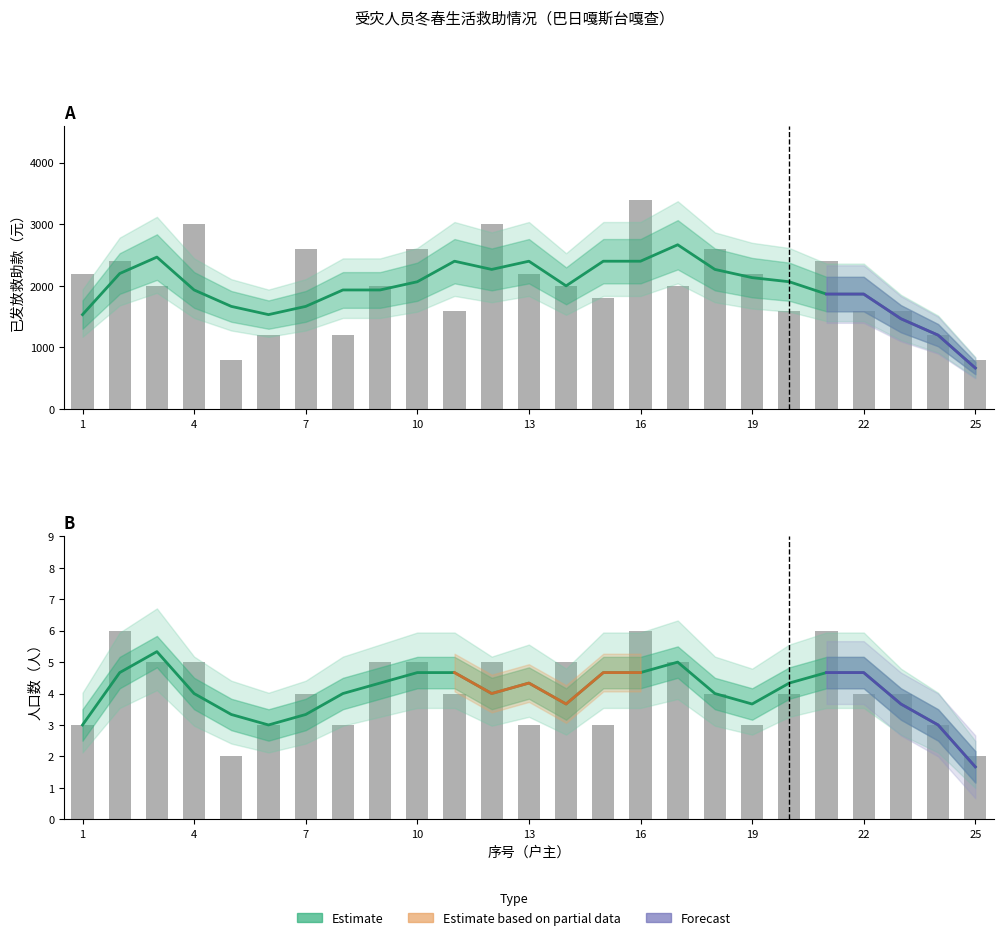

At how many categories does at least one series exceed 1860?

15